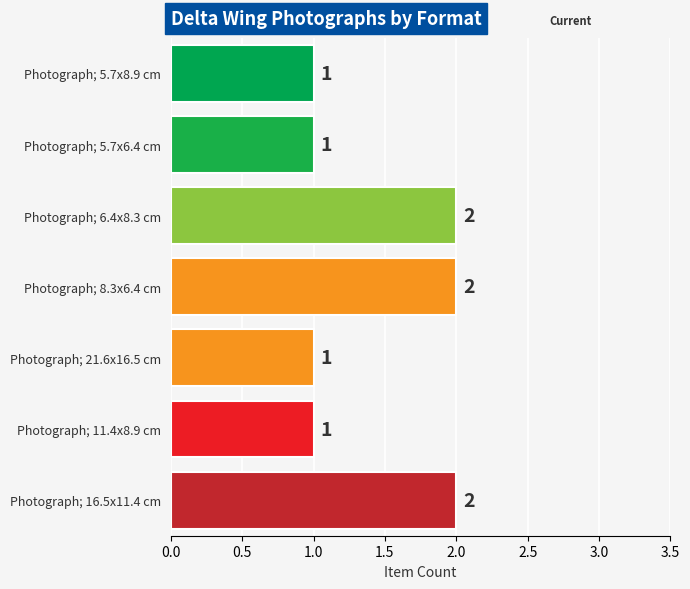

Reading top to bottom, extract all data points from this chart.

1	1	2	2	1	1	2